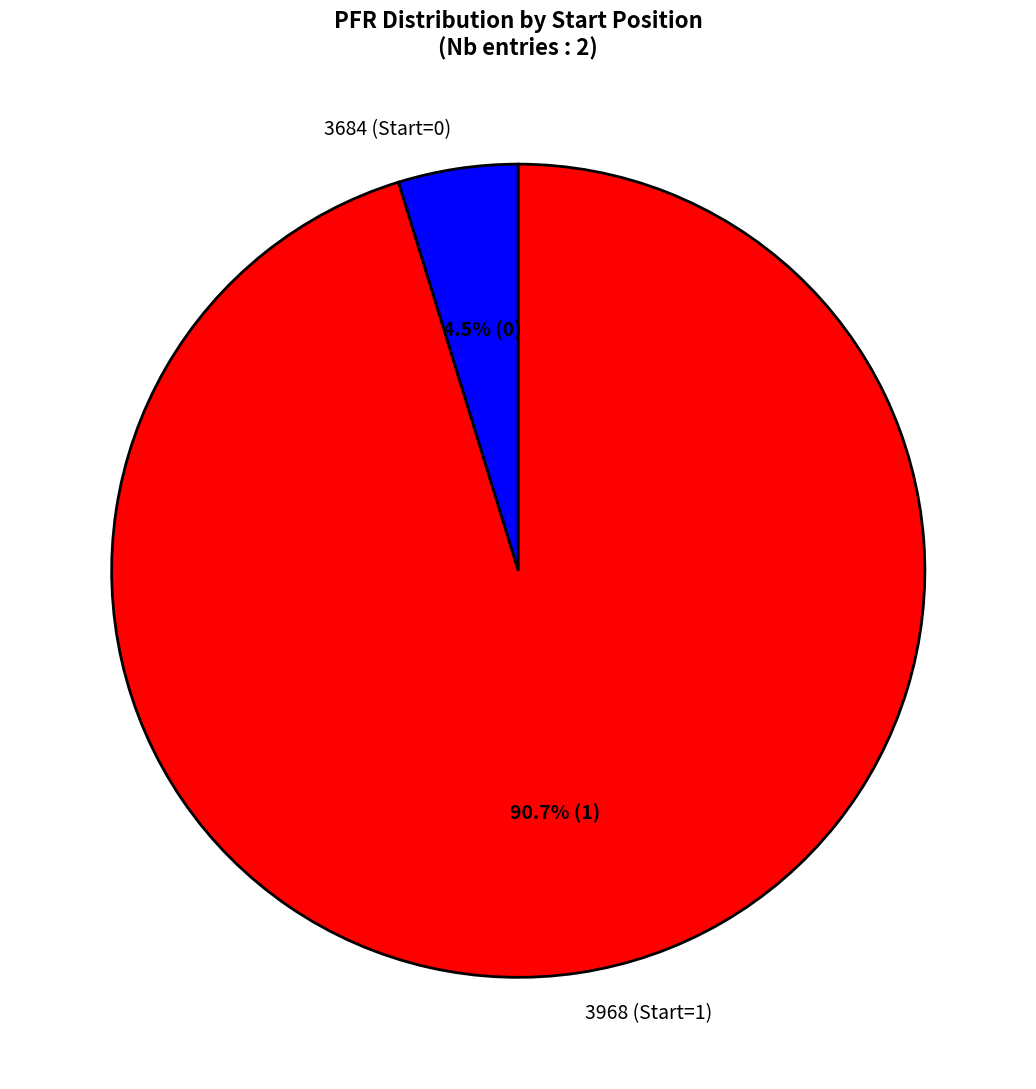

Which slice represents more than half of the pie?

3968